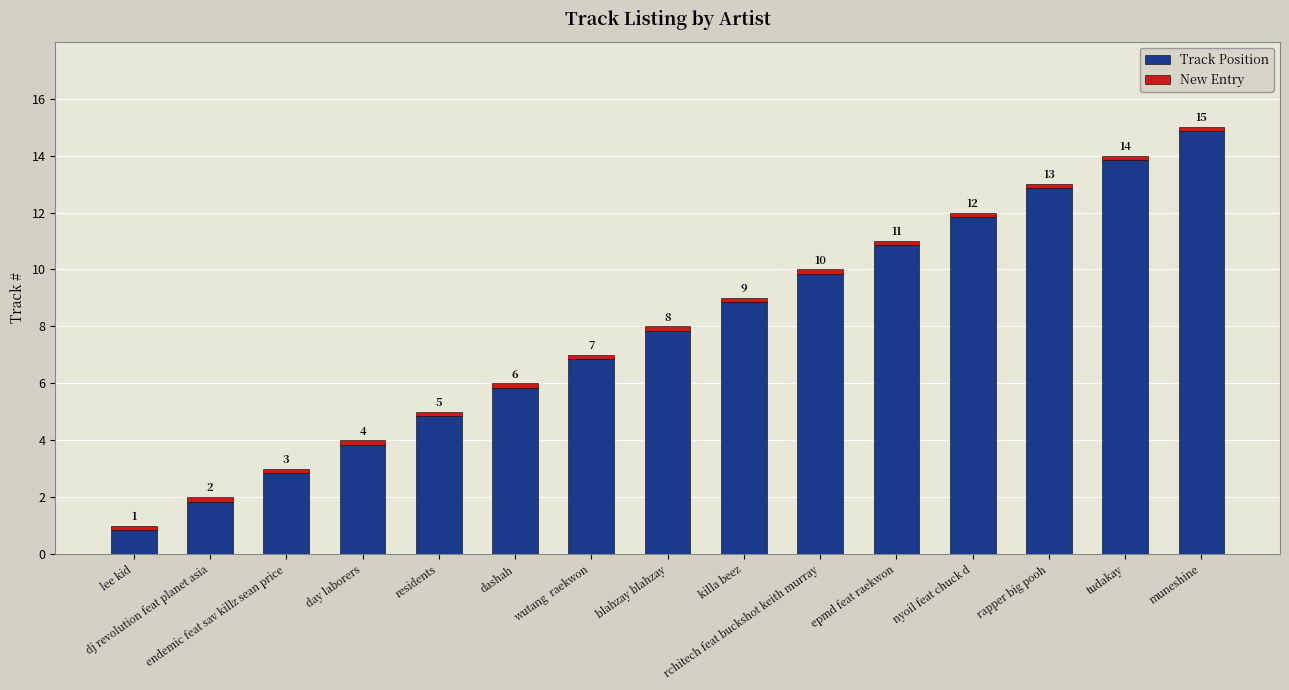

Does the chart contain any negative values?

No